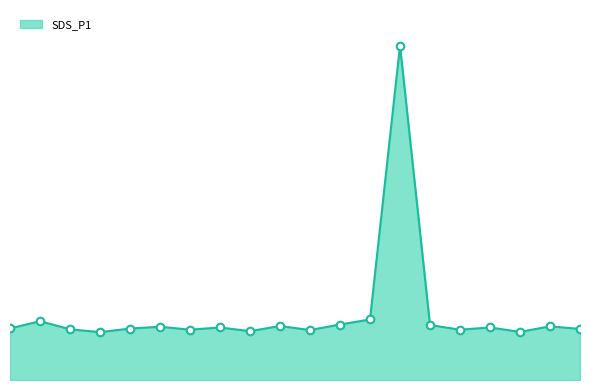

Is this an area chart (filled region under the line)?

Yes